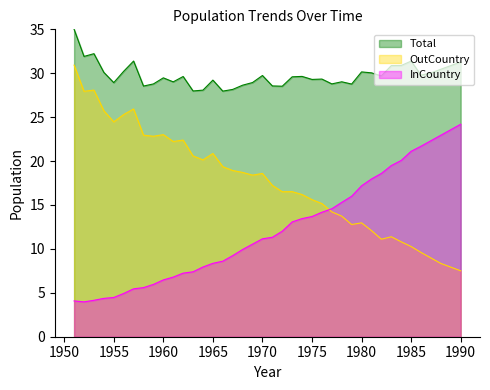

What is the value of the OutCountry point at the 35th from the left?

10.3